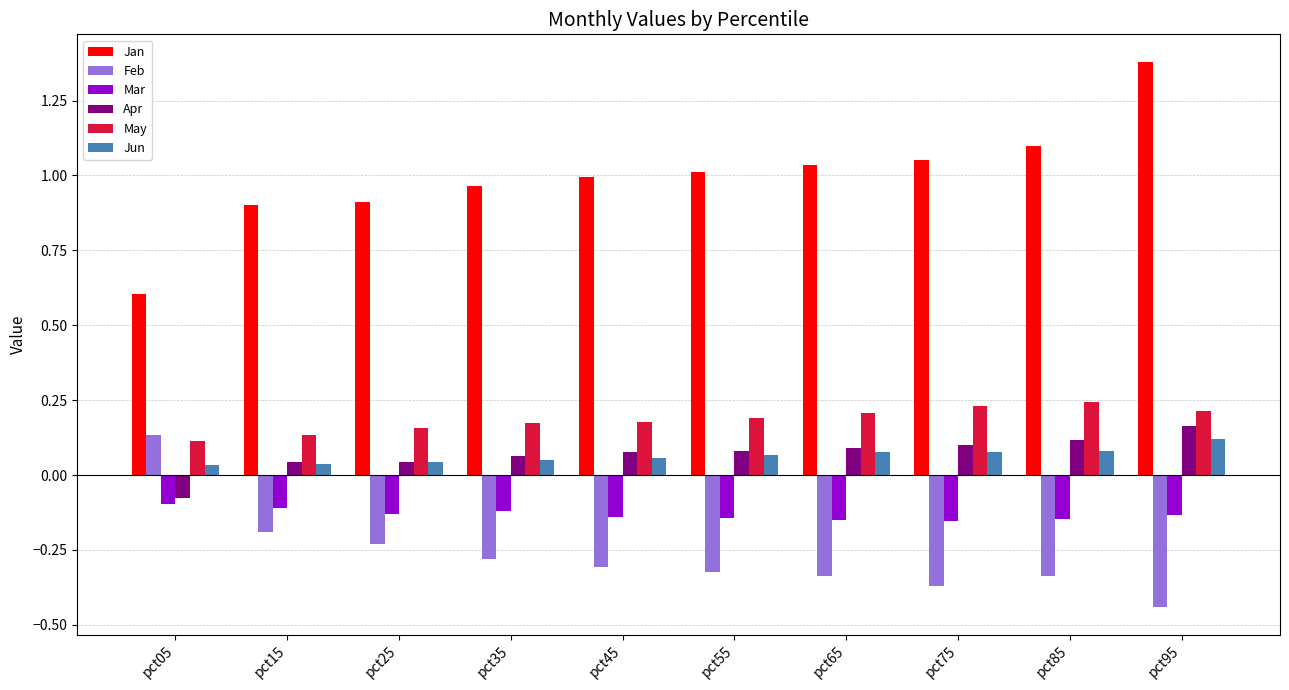

Which series has the largest range (max minus min)?

Jan